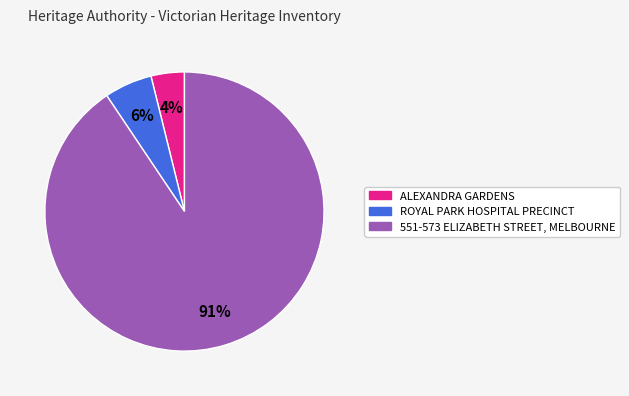

The ROYAL PARK HOSPITAL PRECINCT slice represents 1% of the pie. True or false?

False